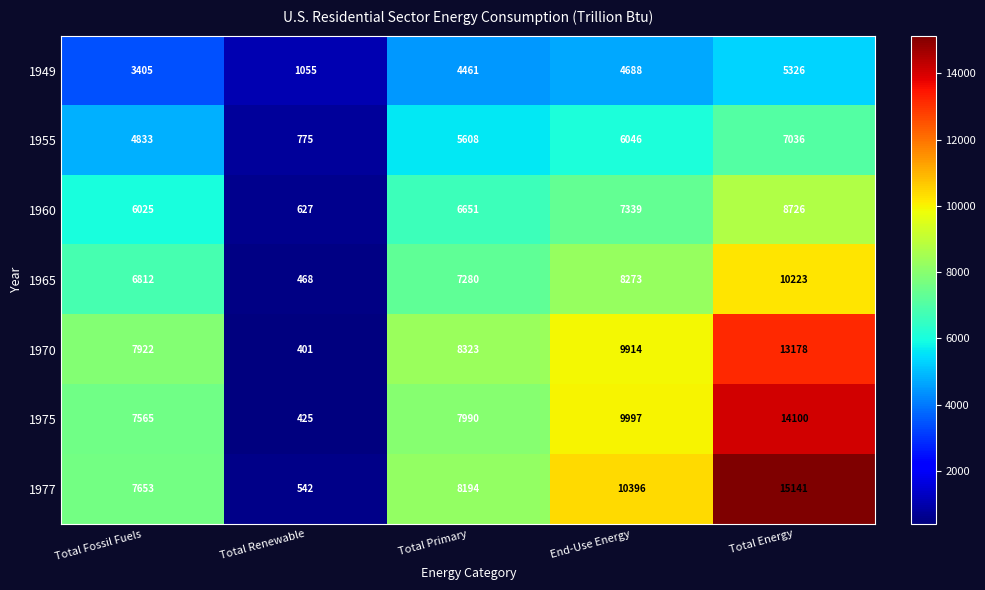

At which label is 1965 closest to 5345?

Total Fossil Fuels